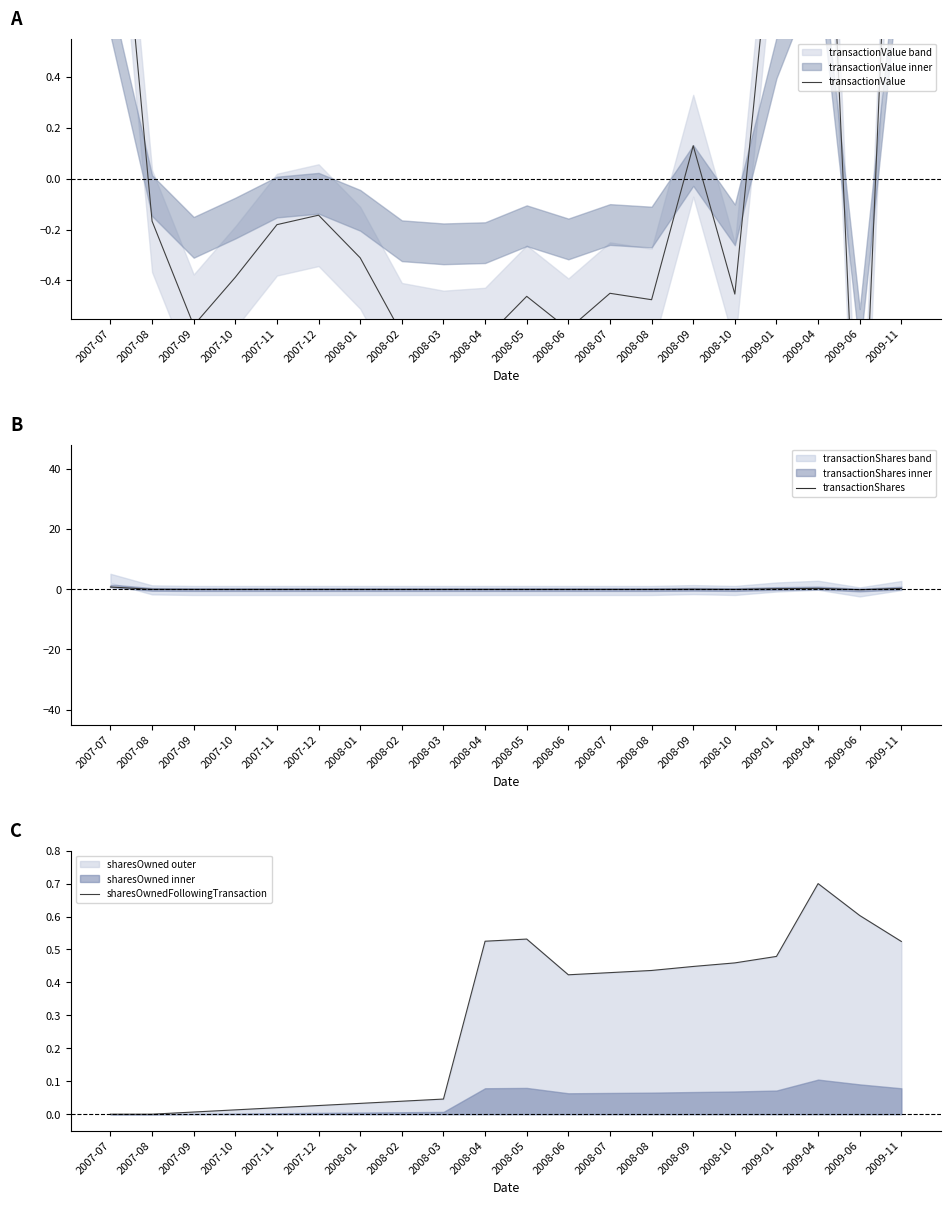

Where do sharesOwnedFollowingTransaction and transactionShares first cross each other?

2007-07 and 2007-08